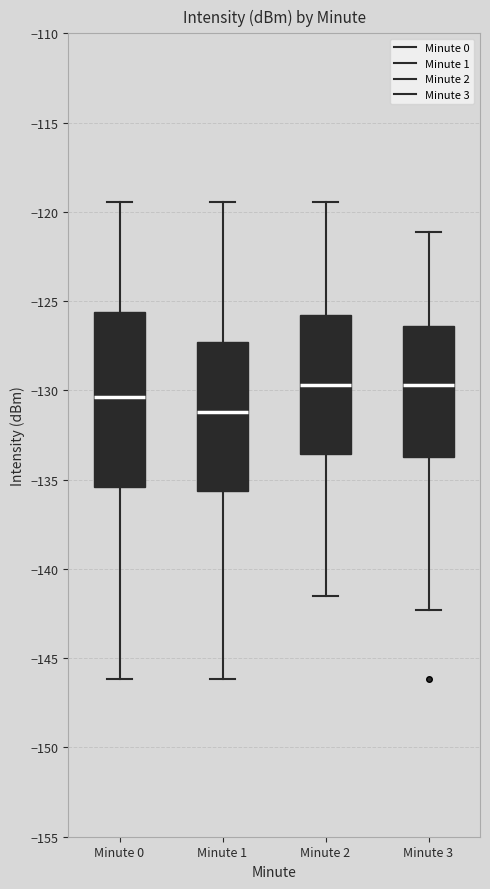

Reading left to right, transcribe this box plot: for each box, give where its median line is, the range the box spans, and where its two whiskers end, as read against the y-axis. The values are not printed on the chart, so give them approximately, as read against the axis.

Minute 0: median -130.5, box -135.5 to -125.5, whiskers -146.0 to -119.5
Minute 1: median -131.0, box -135.5 to -127.5, whiskers -146.0 to -119.5
Minute 2: median -129.5, box -133.5 to -126.0, whiskers -141.5 to -119.5
Minute 3: median -129.5, box -133.5 to -126.5, whiskers -142.5 to -121.0